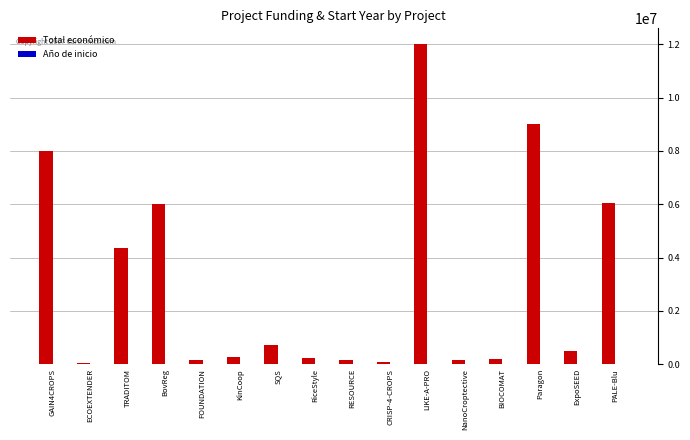

What is the sum of all Total económico values?

47919477